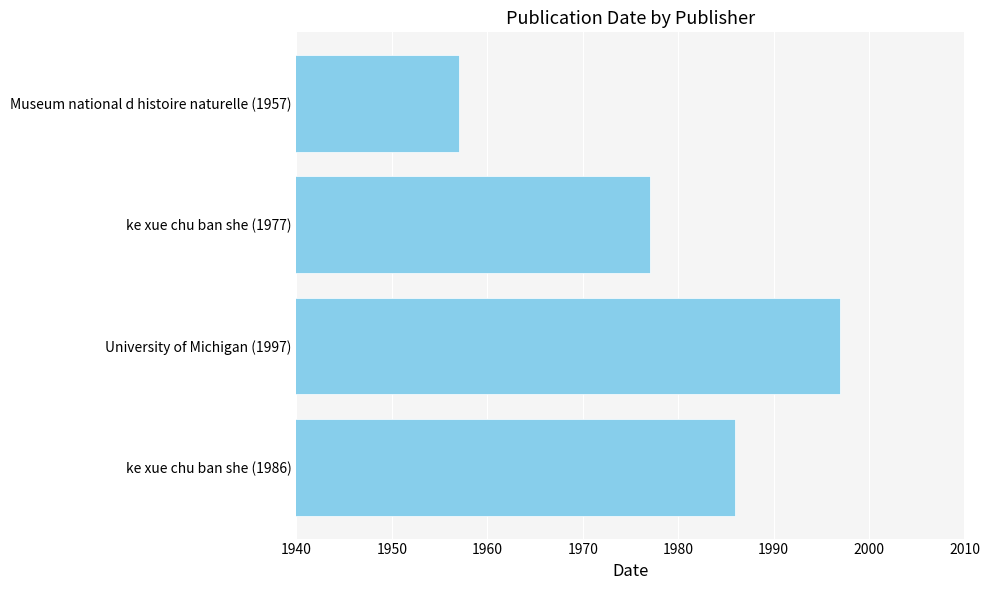

Reading bottom to top, extract all data points from this chart.

ke xue chu ban she (1986)=1986	University of Michigan (1997)=1997	ke xue chu ban she (1977)=1977	Museum national d histoire naturelle (1957)=1957